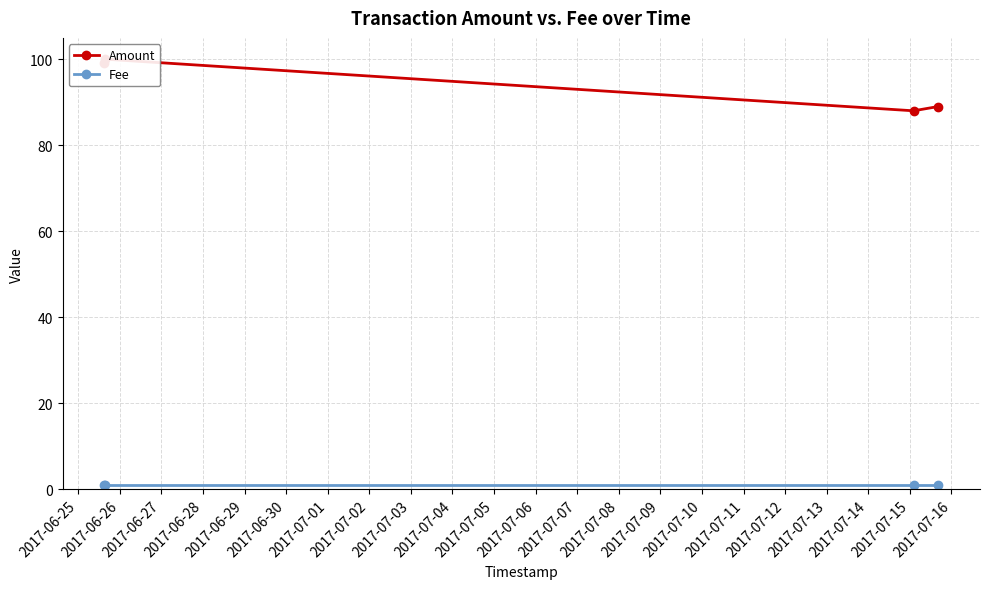

What is the average value of the Fee series?

1